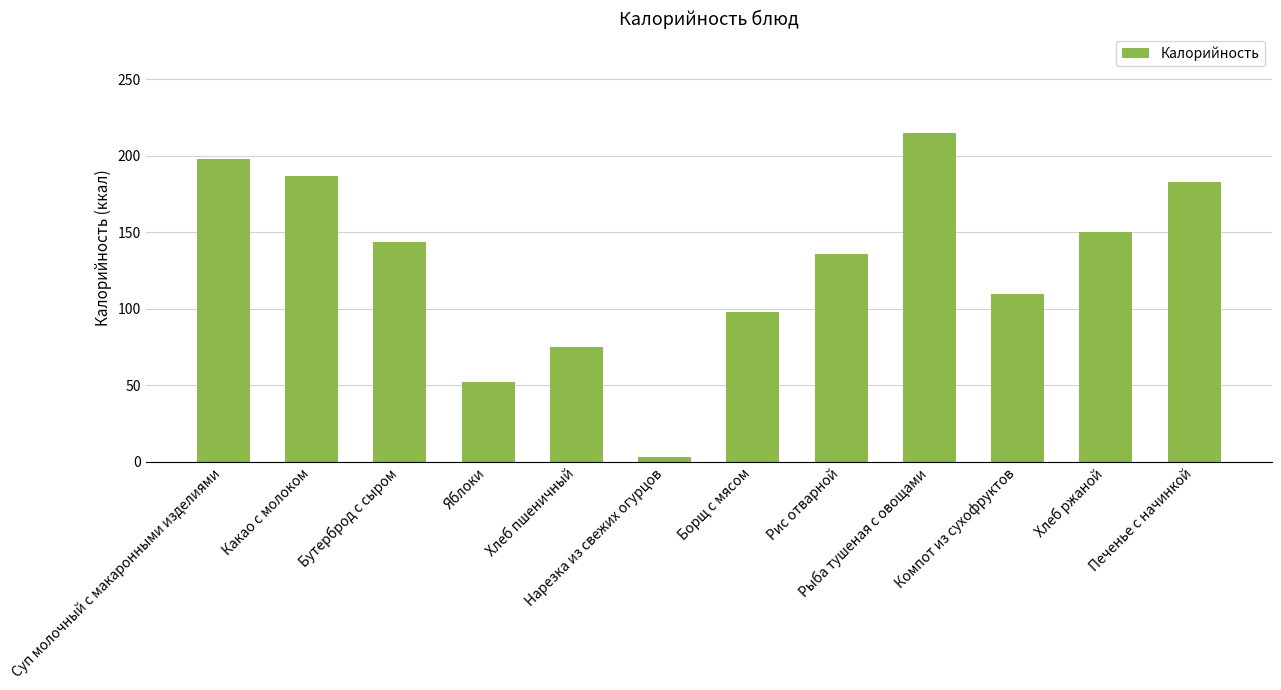

List the labels in order of value, largest first.

Рыба тушеная с овощами, Суп молочный с макаронными изделиями, Какао с молоком, Печенье с начинкой, Хлеб ржаной, Бутерброд с сыром, Рис отварной, Компот из сухофруктов, Борщ с мясом, Хлеб пшеничный, Яблоки, Нарезка из свежих огурцов